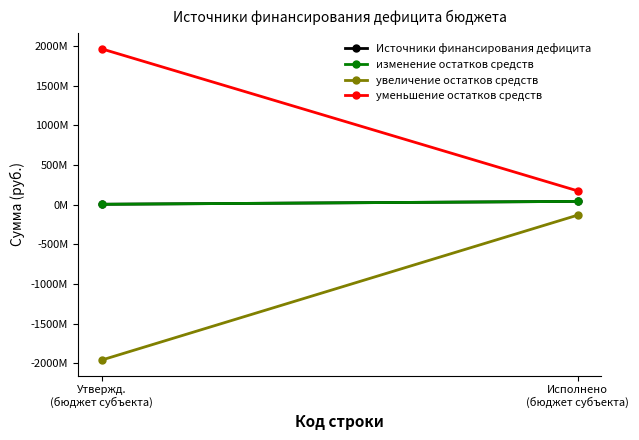

What is the value of the увеличение остатков средств point at the 1st from the left?

-1958427099.3